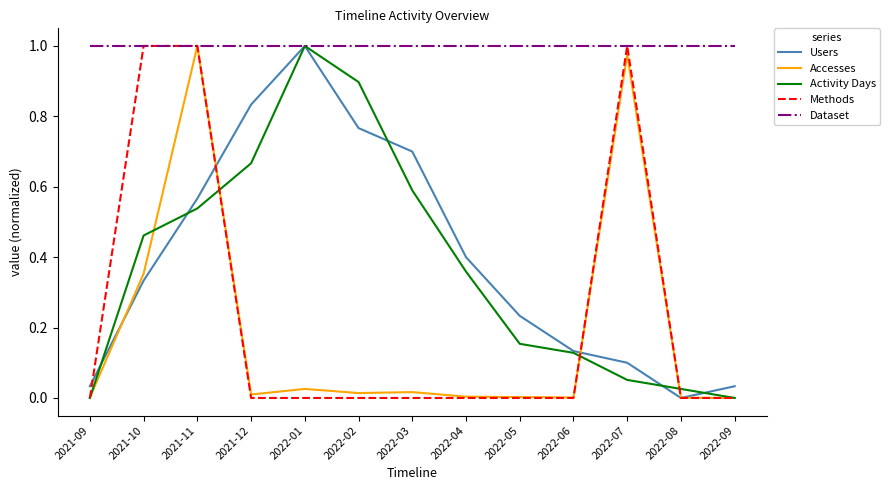

What position from the left is 2022-02?

6